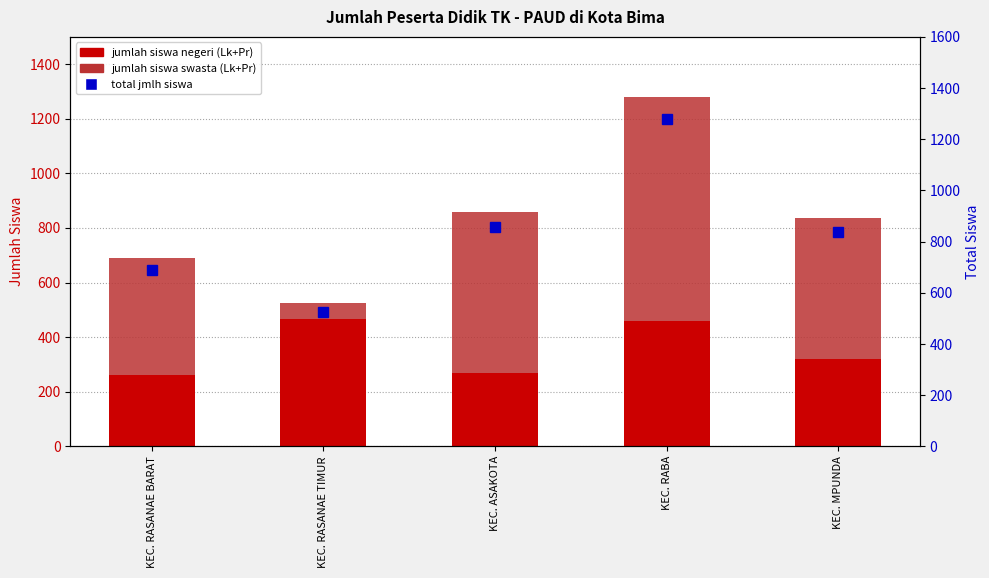

Which category has the highest value across all series?

KEC. RABA